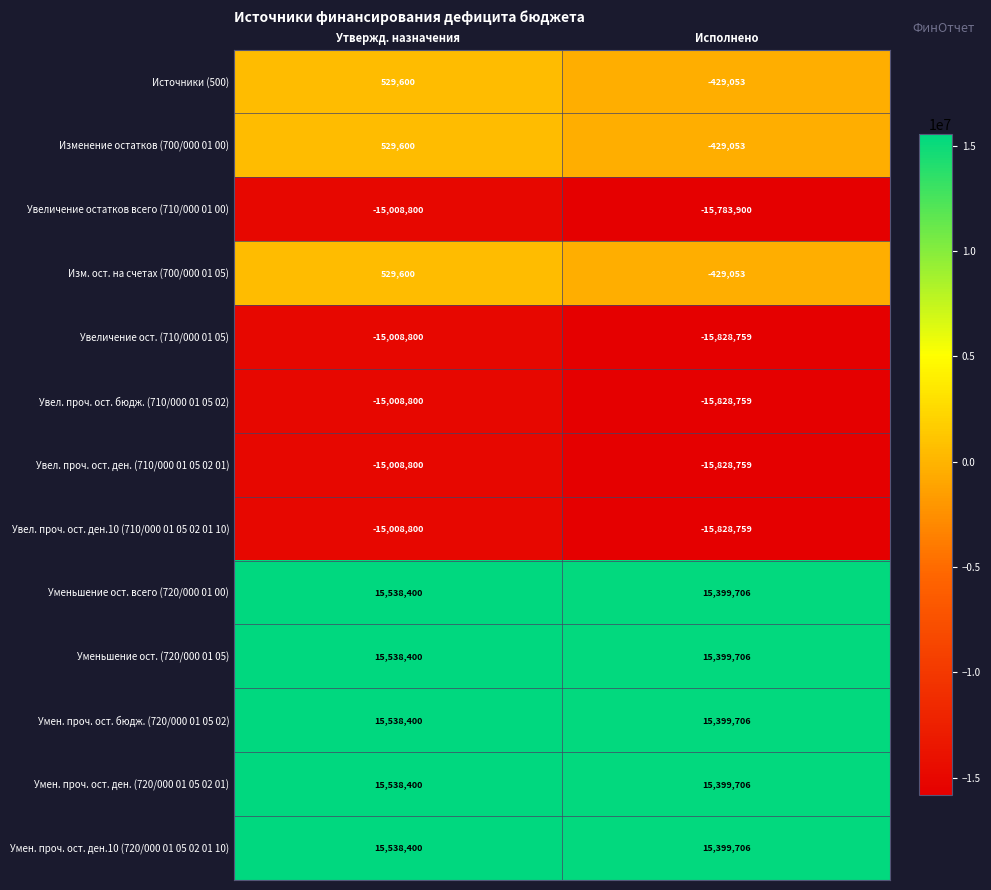

The value of Умен. проч. ост. бюдж. (720/000 01 05 02) at Утвержд. назначения is 5563162. True or false?

False